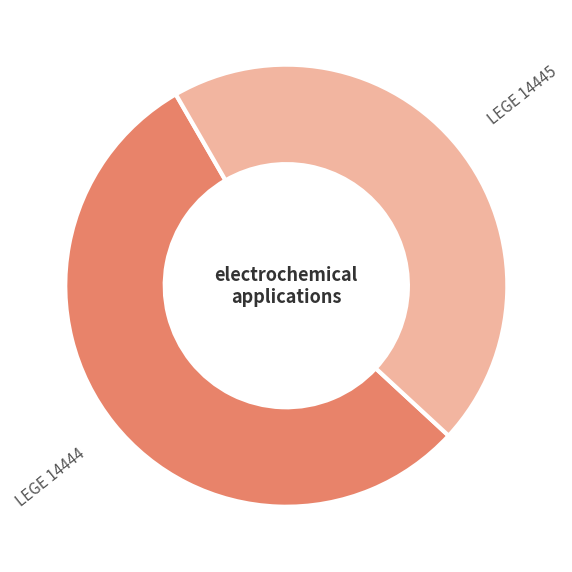

Rank the categories by value from lowest to highest.

LEGE 14445, LEGE 14444